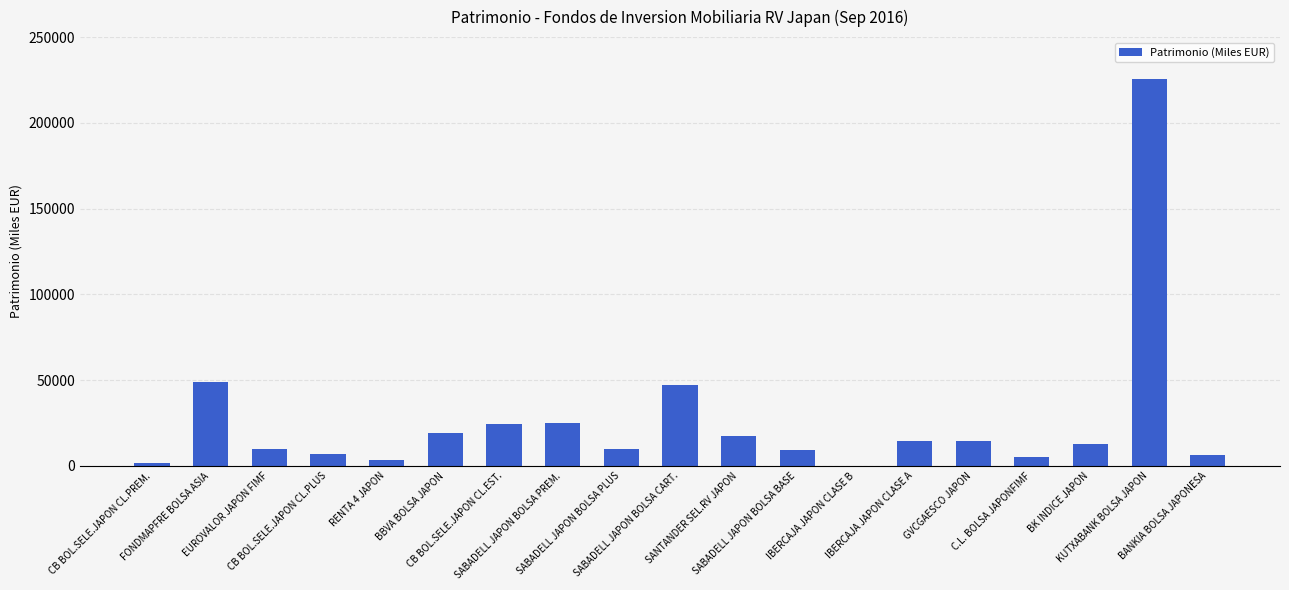

Where does the data first go above 12990?

FONDMAPFRE BOLSA ASIA